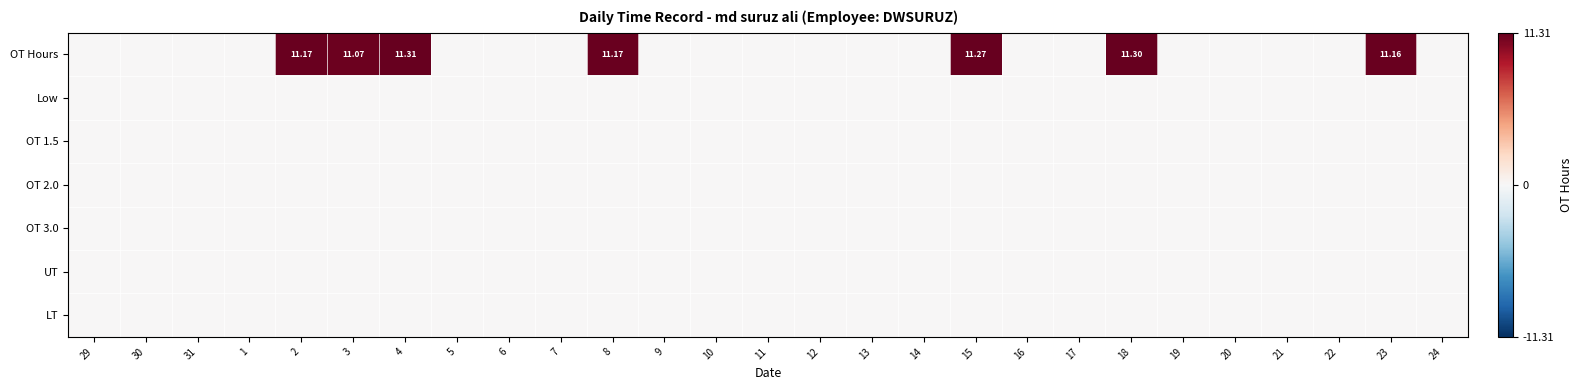

Count the number of data series in this chart.

7